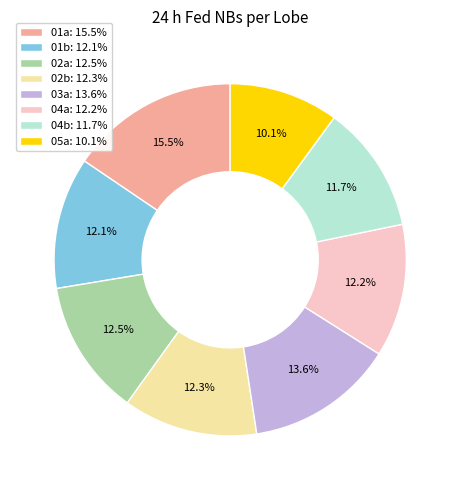

Is it true that 01b is 12% of the pie?

True